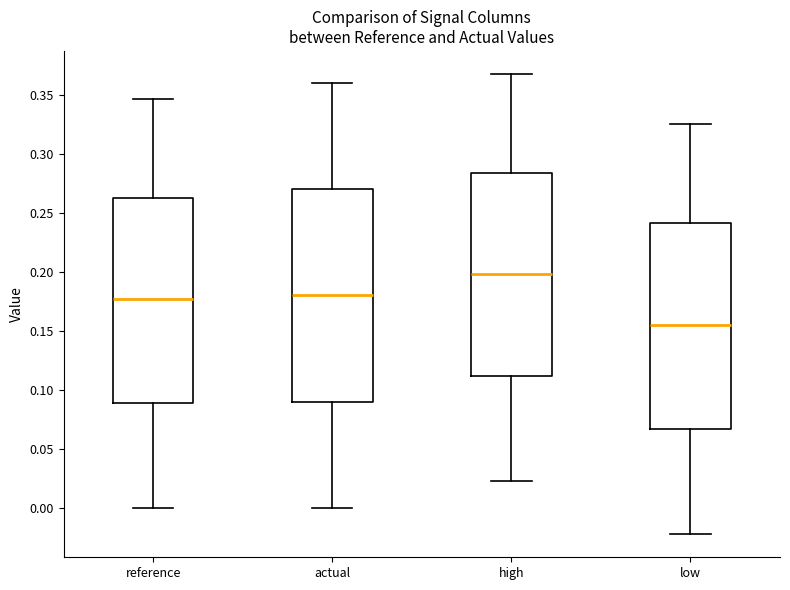

Reading left to right, transcribe this box plot: for each box, give where its median line is, the range the box spans, and where its two whiskers end, as read against the y-axis. The values are not printed on the chart, so give them approximately, as read against the axis.

reference: median 0.175, box 0.090 to 0.265, whiskers 0.000 to 0.345
actual: median 0.180, box 0.090 to 0.270, whiskers 0.000 to 0.360
high: median 0.200, box 0.110 to 0.285, whiskers 0.020 to 0.370
low: median 0.155, box 0.065 to 0.240, whiskers -0.020 to 0.325